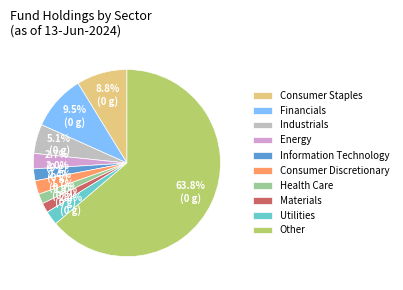

Count the number of slices in the pie.

10